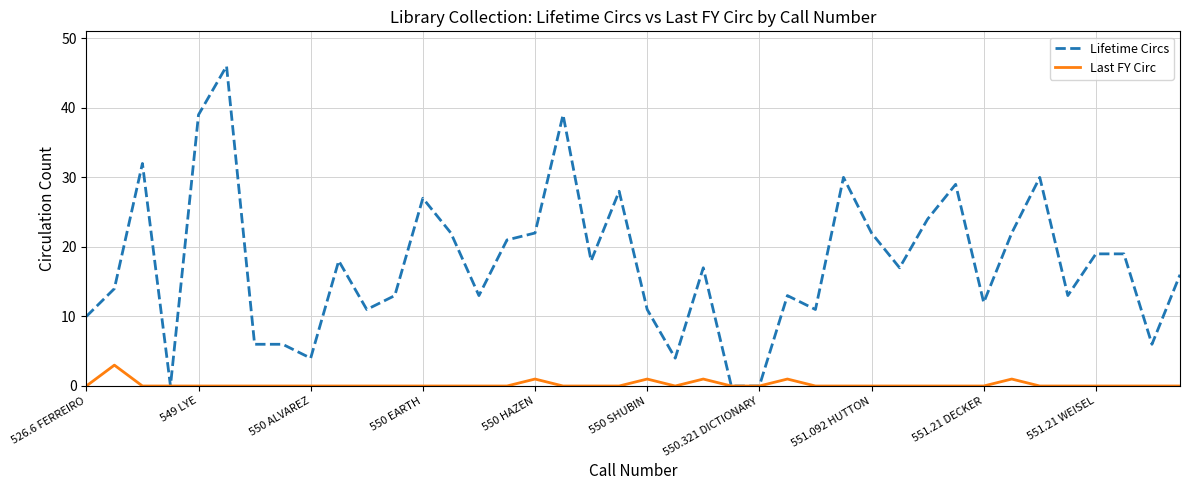

How many lines are shown in the chart?

2